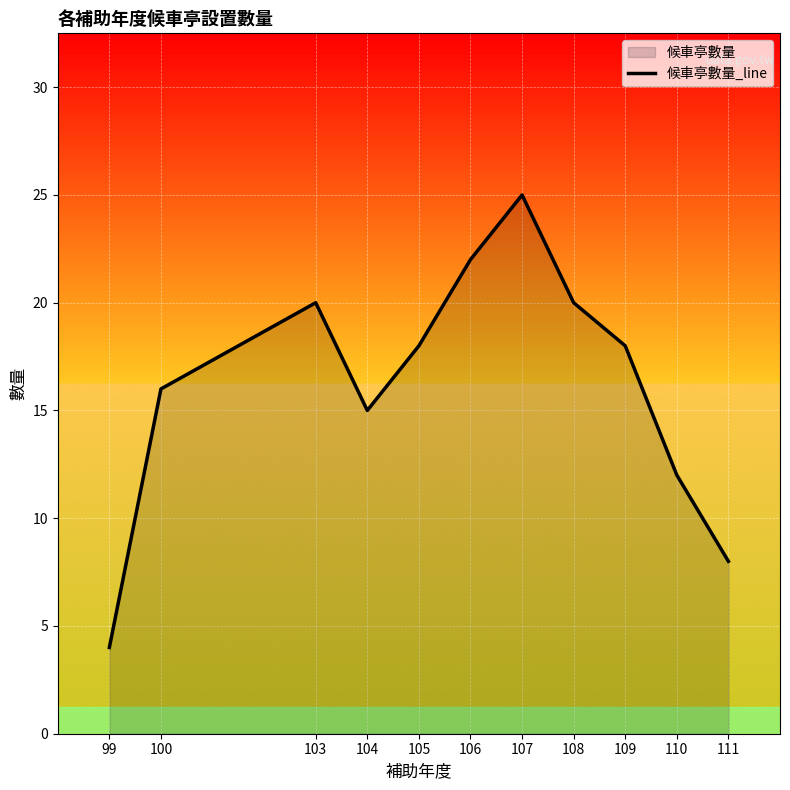

How many lines are shown in the chart?

1